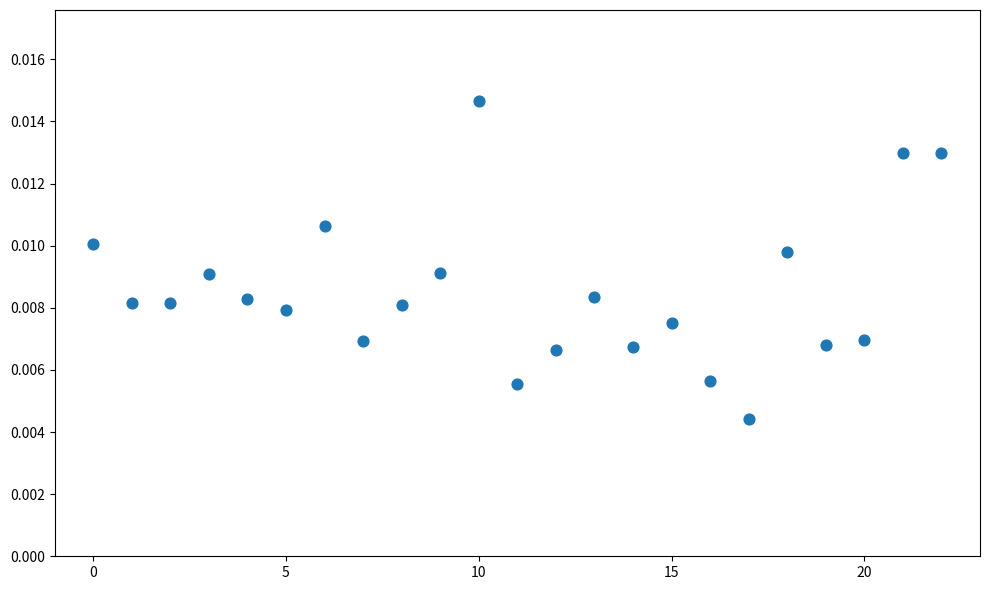

How many data points are displayed?

23